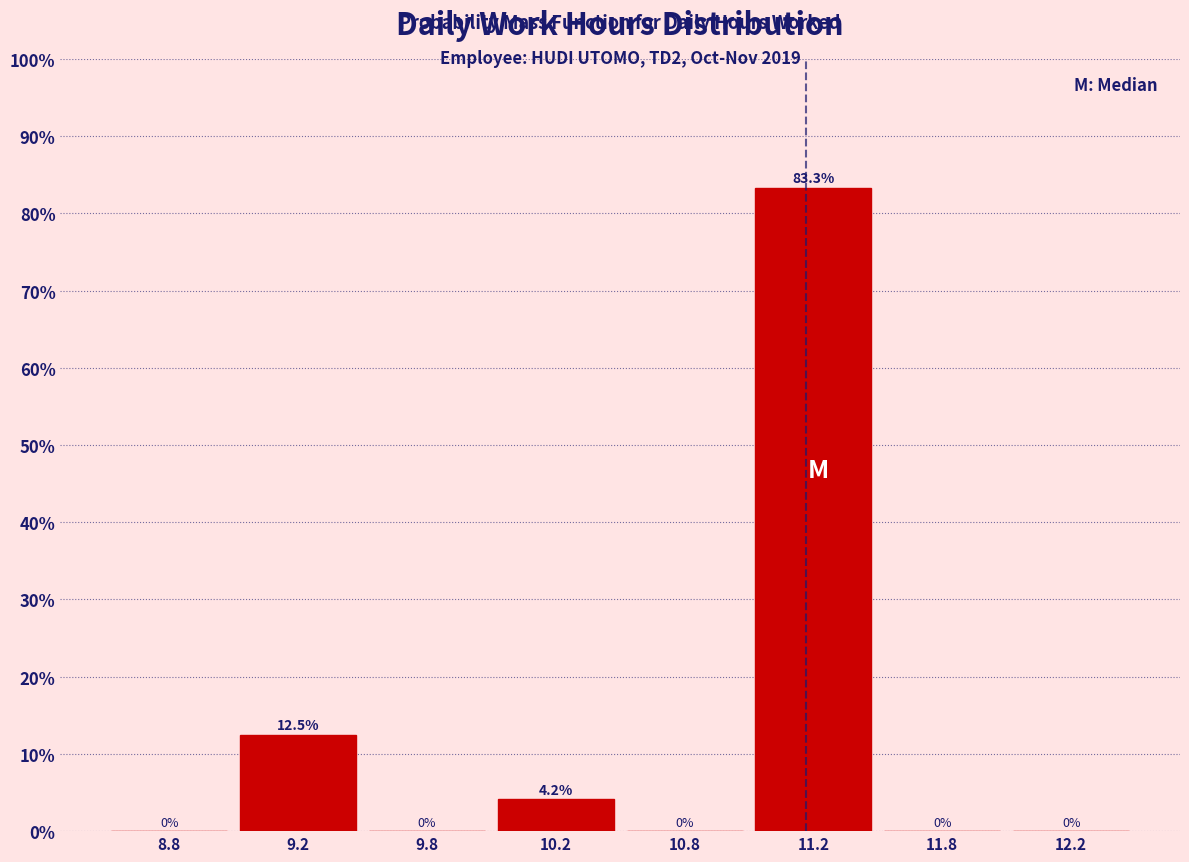

Reading left to right, list all the values displayed in this chart.

8.8=0.0	9.2=12.5	9.8=0.0	10.2=4.2	10.8=0.0	11.2=83.3	11.8=0.0	12.2=0.0